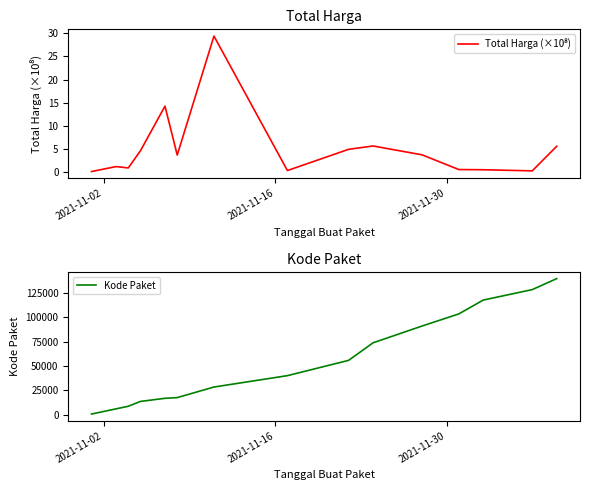

Which series has the largest total across all categories?

Kode Paket